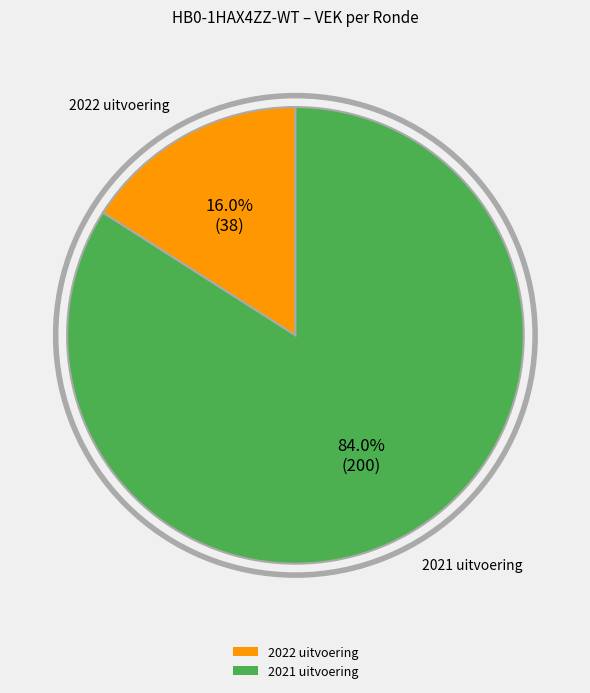

Combined, do 2021 uitvoering and 2022 uitvoering account for over 50%?

Yes